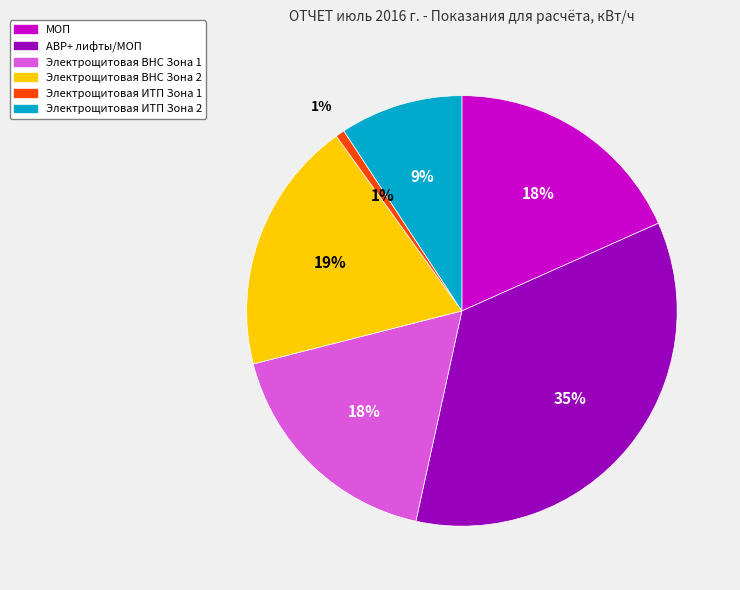

What is the largest slice in the pie chart?

АВР+ лифты/МОП